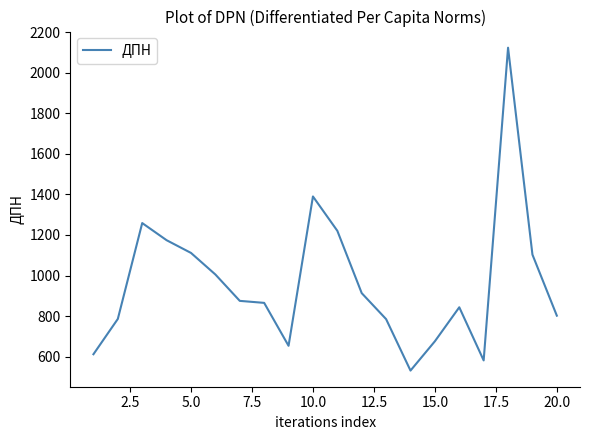

What is the maximum value shown in the chart?

2123.4